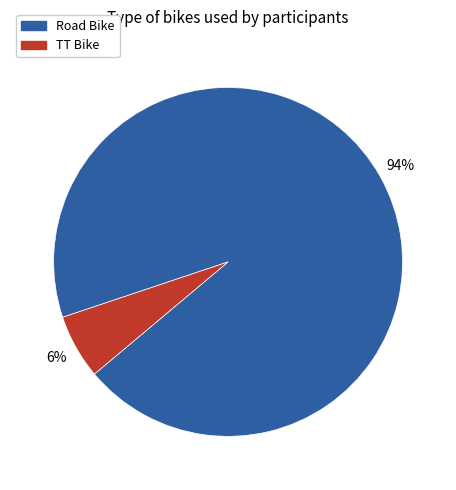

True or false: TT Bike accounts for 16% of the total.

False